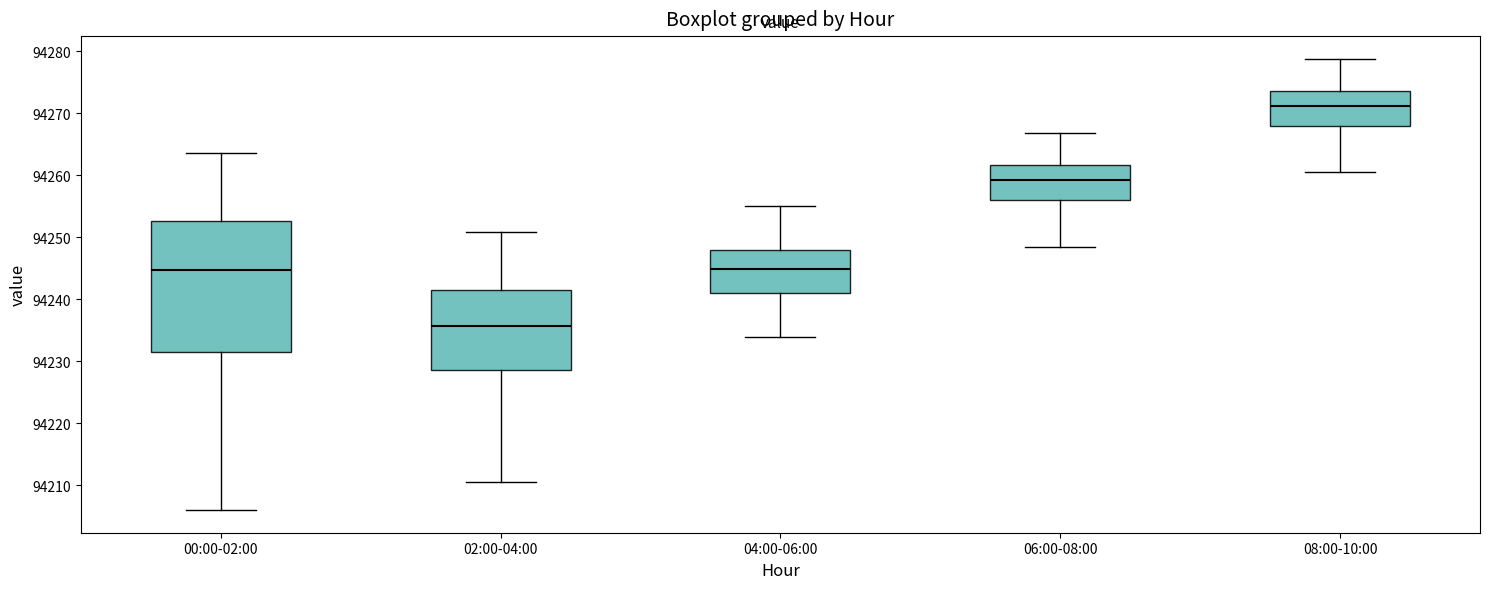

Which box has the lowest median line?

02:00-04:00